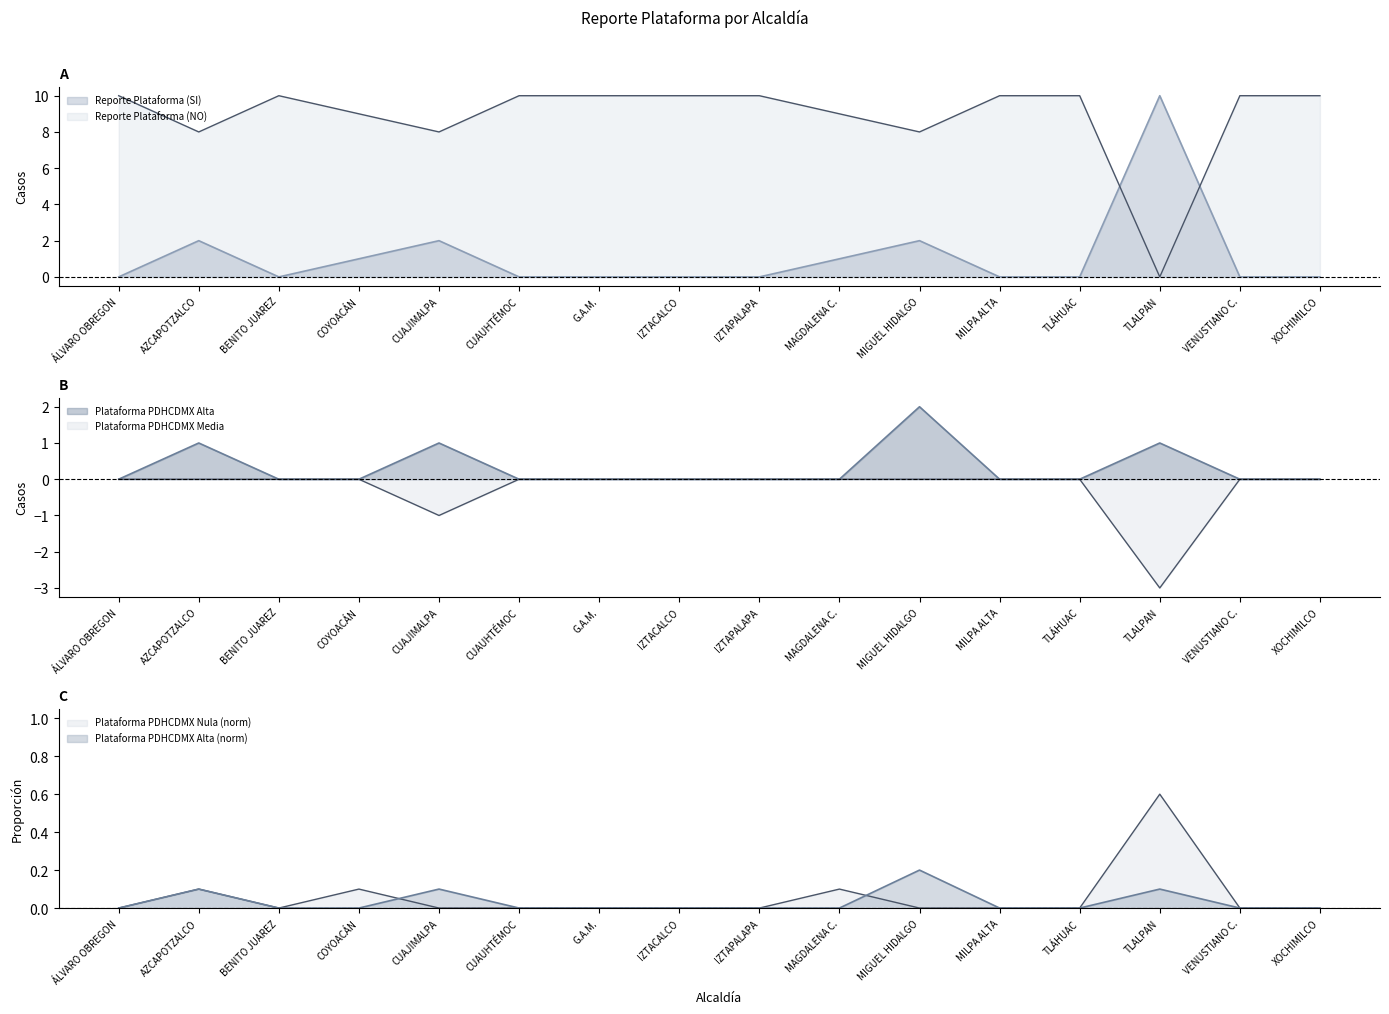

What is the sum of the Plataforma PDHCDMX Nula values at AZCAPOTZALCO and VENUSTIANO C.?

0.1